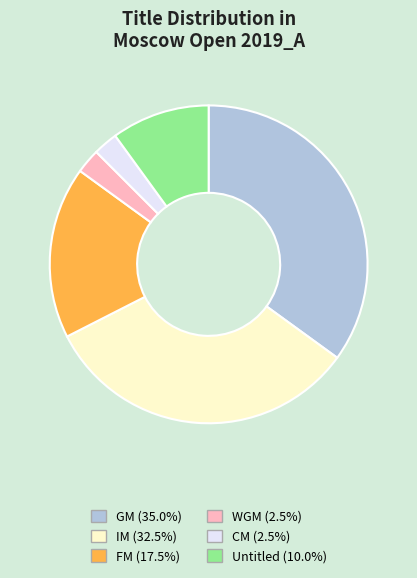

Is there any slice that represents more than half of the pie?

No